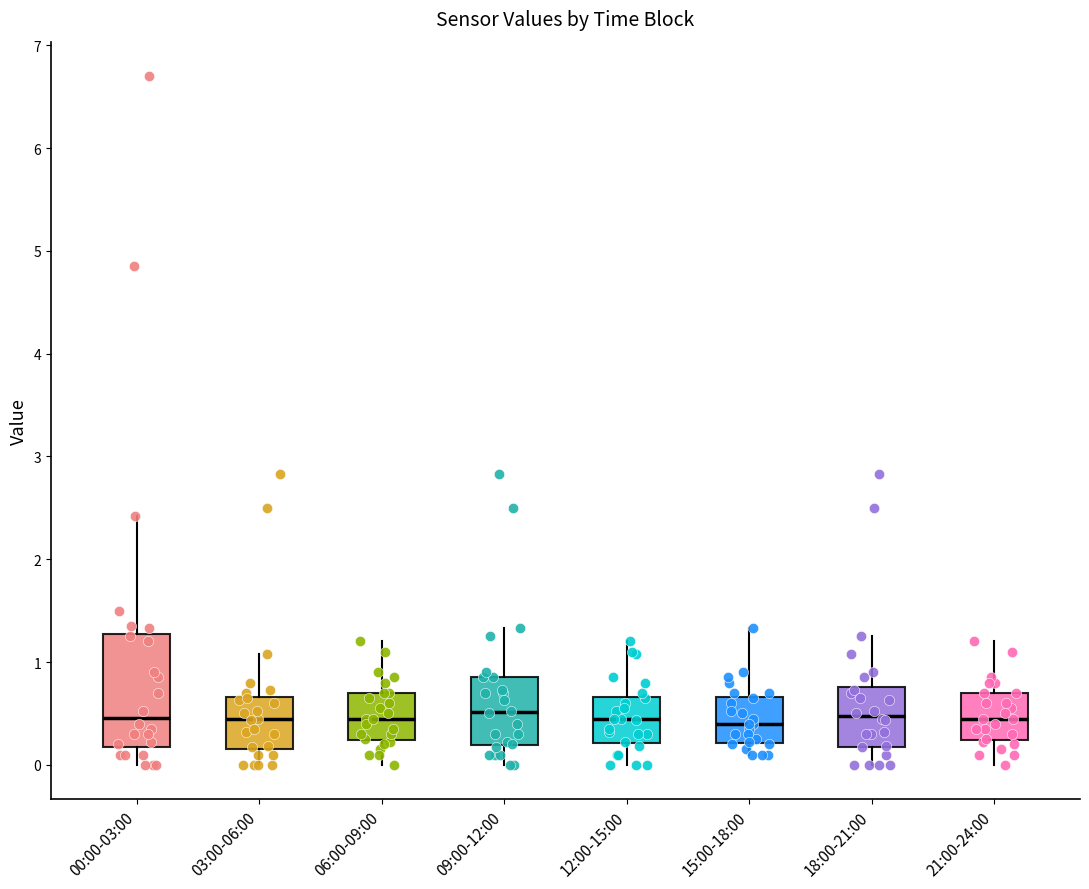

Reading left to right, transcribe this box plot: for each box, give where its median line is, the range the box spans, and where its two whiskers end, as read against the y-axis. The values are not printed on the chart, so give them approximately, as read against the axis.

00:00-03:00: median 0.5, box 0.2 to 1.3, whiskers 0.0 to 2.4
03:00-06:00: median 0.4, box 0.2 to 0.7, whiskers 0.0 to 1.1
06:00-09:00: median 0.5, box 0.2 to 0.7, whiskers 0.0 to 1.2
09:00-12:00: median 0.5, box 0.2 to 0.9, whiskers 0.0 to 1.3
12:00-15:00: median 0.4, box 0.2 to 0.7, whiskers 0.0 to 1.2
15:00-18:00: median 0.4, box 0.2 to 0.7, whiskers 0.1 to 1.3
18:00-21:00: median 0.5, box 0.2 to 0.8, whiskers 0.0 to 1.3
21:00-24:00: median 0.5, box 0.2 to 0.7, whiskers 0.0 to 1.2